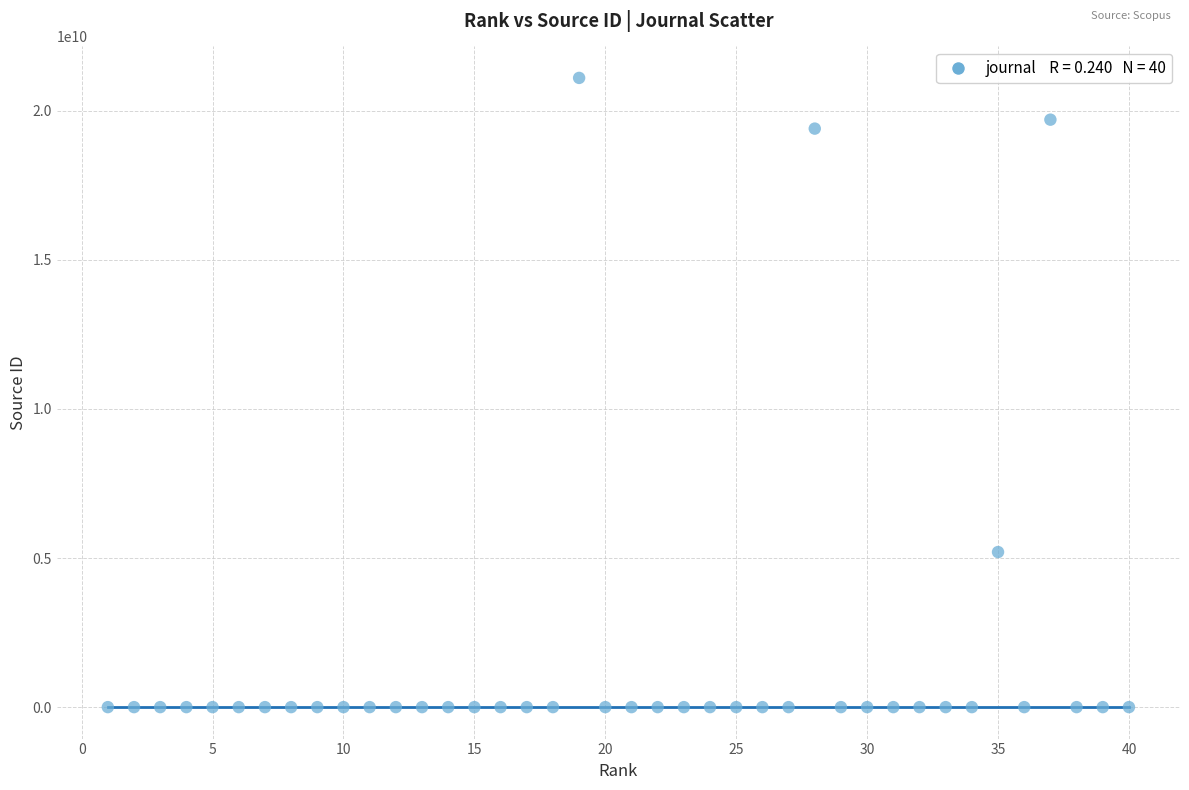

What is the range of Y values (max minus min)?

21100381211